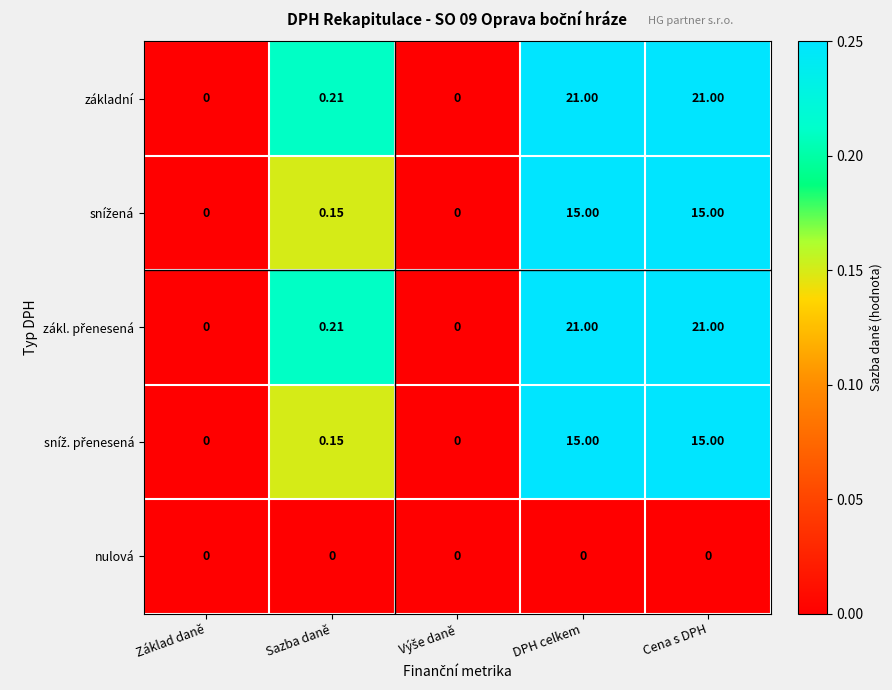

Which category has the lowest value across all series?

Základ daně